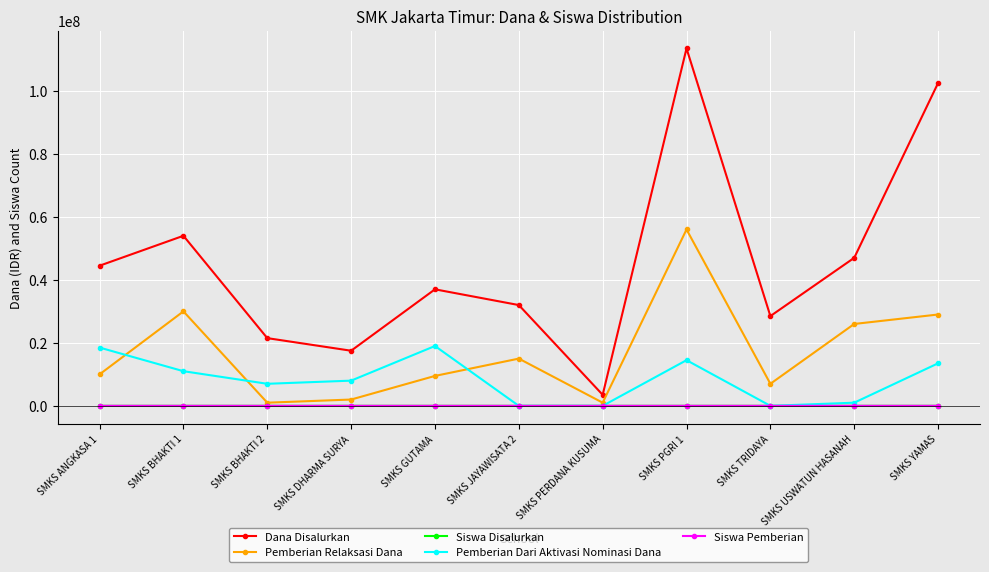

At which category is the sum across all series the highest?

SMKS PGRI 1